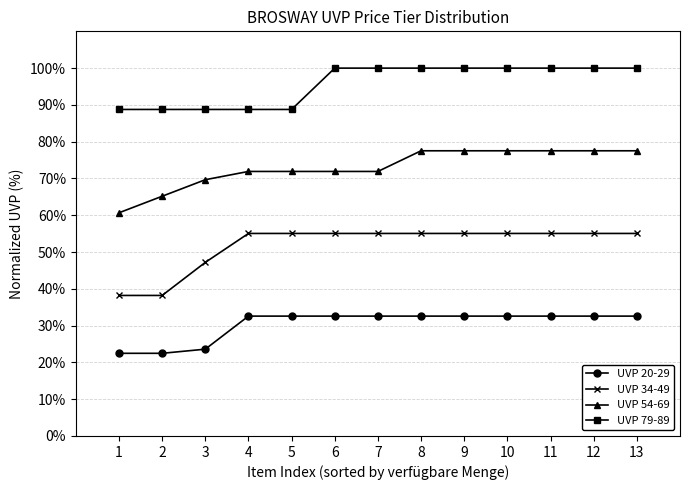

Is it true that UVP 54-69 equals 110.8 at 5?

False